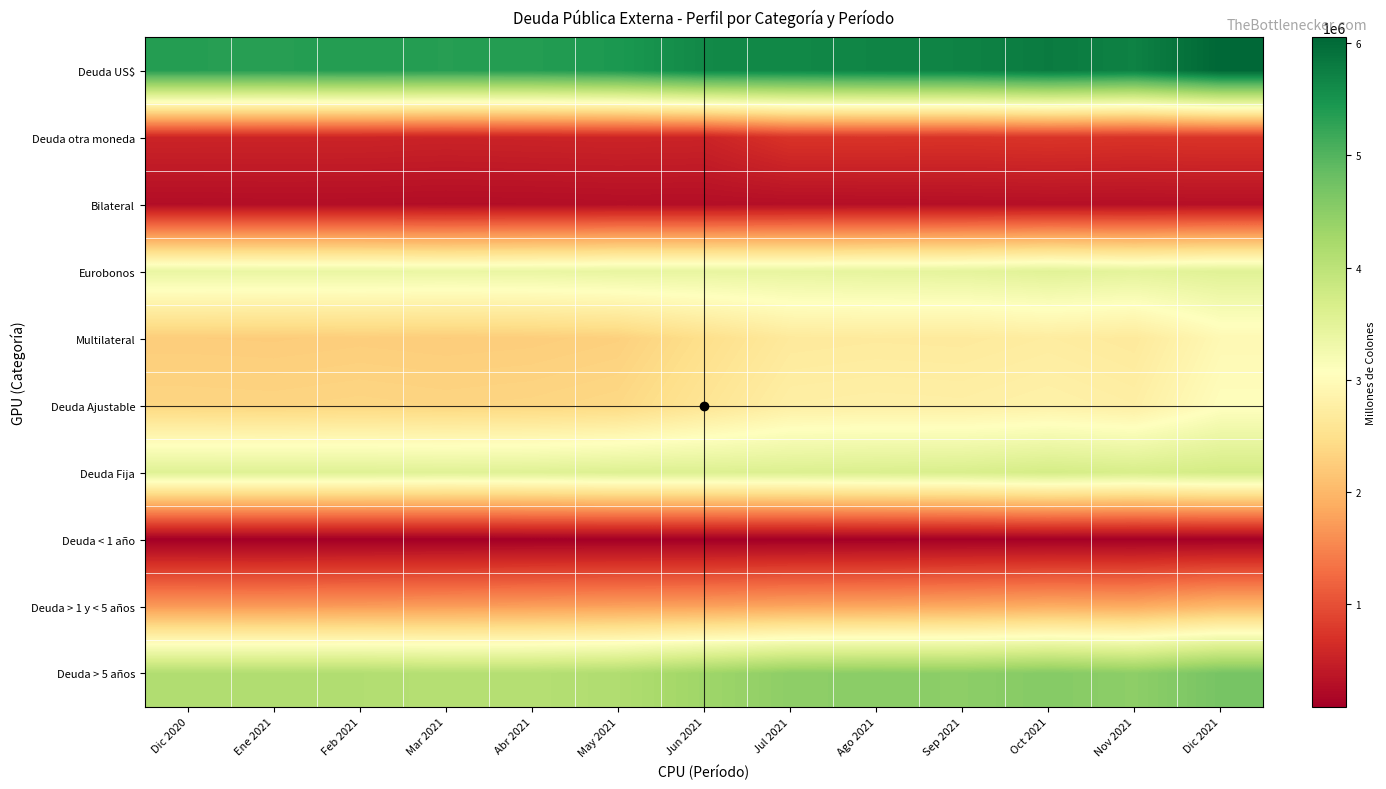

Reading left to right, what are all the values shown in this chart?

Deuda US$: Dic 2020=5356670.0	Ene 2021=5350942.2	Feb 2021=5369107.6	Mar 2021=5353918.3	Abr 2021=5370242.5	May 2021=5435846.5	Jun 2021=5633818.0	Jul 2021=5650129.2	Ago 2021=5686625.5	Sep 2021=5707782.0	Oct 2021=5803452.1	Nov 2021=5722687.2	Dic 2021=6055814.7
Deuda otra moneda: Dic 2020=541140.0	Ene 2021=539355.6	Feb 2021=537828.0	Mar 2021=522978.1	Abr 2021=533243.5	May 2021=541595.0	Jun 2021=532776.9	Jul 2021=718222.4	Ago 2021=721027.8	Sep 2021=713639.8	Oct 2021=729950.1	Nov 2021=712714.1	Dic 2021=723044.5
Bilateral: Dic 2020=260579.0	Ene 2021=265690.1	Feb 2021=264438.7	Mar 2021=257449.6	Abr 2021=262596.1	May 2021=273630.6	Jun 2021=272444.6	Jul 2021=276634.4	Ago 2021=278160.2	Sep 2021=282695.6	Oct 2021=288207.7	Nov 2021=287585.4	Dic 2021=294145.7
Eurobonos: Dic 2020=3386570.0	Ene 2021=3380410.0	Feb 2021=3381290.0	Mar 2021=3370840.0	Abr 2021=3381675.0	May 2021=3412805.0	Jun 2021=3411485.0	Jul 2021=3419790.0	Ago 2021=3442285.0	Sep 2021=3458400.0	Oct 2021=3525775.0	Nov 2021=3475010.0	Dic 2021=3534630.0
Multilateral: Dic 2020=2250661.0	Ene 2021=2244197.7	Feb 2021=2261206.9	Mar 2021=2248606.8	Abr 2021=2259214.9	May 2021=2291005.9	Jun 2021=2482665.3	Jul 2021=2671927.2	Ago 2021=2687208.2	Sep 2021=2680326.2	Oct 2021=2719419.5	Nov 2021=2672805.9	Dic 2021=2950083.4
Deuda Ajustable: Dic 2020=2347204.2	Ene 2021=2339521.6	Feb 2021=2356367.2	Mar 2021=2340444.9	Abr 2021=2354017.1	May 2021=2387686.9	Jun 2021=2576671.9	Jul 2021=2766083.3	Ago 2021=2781695.9	Sep 2021=2773281.5	Oct 2021=2814491.6	Nov 2021=2764497.5	Dic 2021=3043181.5
Deuda Fija: Dic 2020=3550605.8	Ene 2021=3550776.2	Feb 2021=3550568.4	Mar 2021=3536451.5	Abr 2021=3549468.9	May 2021=3589754.5	Jun 2021=3589923.0	Jul 2021=3602268.3	Ago 2021=3625957.4	Sep 2021=3648140.3	Oct 2021=3718910.6	Nov 2021=3670903.8	Dic 2021=3735677.7
Deuda < 1 año: Dic 2020=80075.7	Ene 2021=77975.1	Feb 2021=80188.4	Mar 2021=81481.6	Abr 2021=83941.3	May 2021=83733.1	Jun 2021=84481.0	Jul 2021=84726.8	Ago 2021=89624.0	Sep 2021=92465.3	Oct 2021=94173.4	Nov 2021=92777.3	Dic 2021=94040.0
Deuda > 1 y < 5 años: Dic 2020=1695774.9	Ene 2021=1693561.2	Feb 2021=1707145.0	Mar 2021=1719943.3	Abr 2021=1736864.0	May 2021=1756989.1	Jun 2021=1766270.4	Jul 2021=1802389.1	Ago 2021=1813619.4	Sep 2021=1842263.3	Oct 2021=1879638.2	Nov 2021=1860349.4	Dic 2021=1994182.0
Deuda > 5 años: Dic 2020=4121959.5	Ene 2021=4118761.4	Feb 2021=4119602.3	Mar 2021=4075471.5	Abr 2021=4082680.8	May 2021=4136719.3	Jun 2021=4315843.5	Jul 2021=4481235.8	Ago 2021=4504410.0	Sep 2021=4486693.2	Oct 2021=4559590.6	Nov 2021=4482274.5	Dic 2021=4690637.1